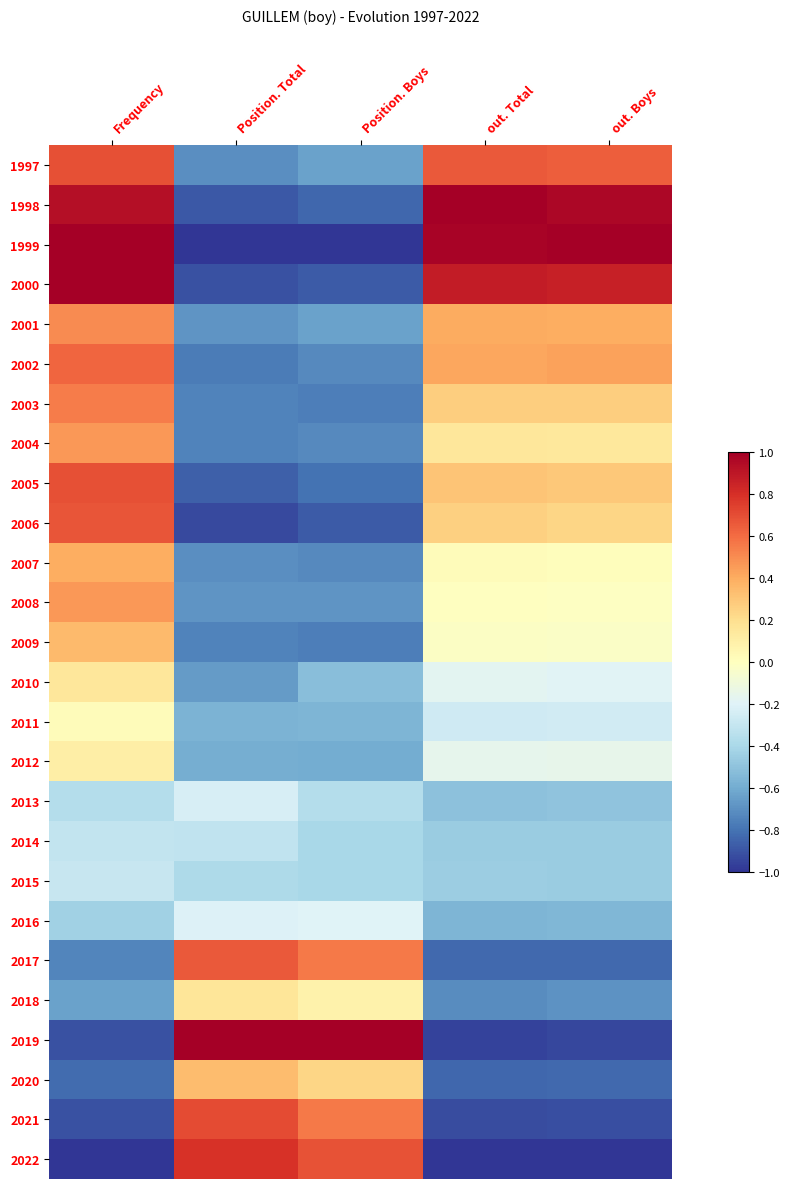

Rank the series at Position. Boys from lowest to highest value.

1999, 2000, 2006, 1998, 2005, 2003, 2009, 2002, 2004, 2007, 2008, 1997, 2001, 2012, 2011, 2010, 2014, 2015, 2013, 2016, 2018, 2020, 2017, 2021, 2022, 2019